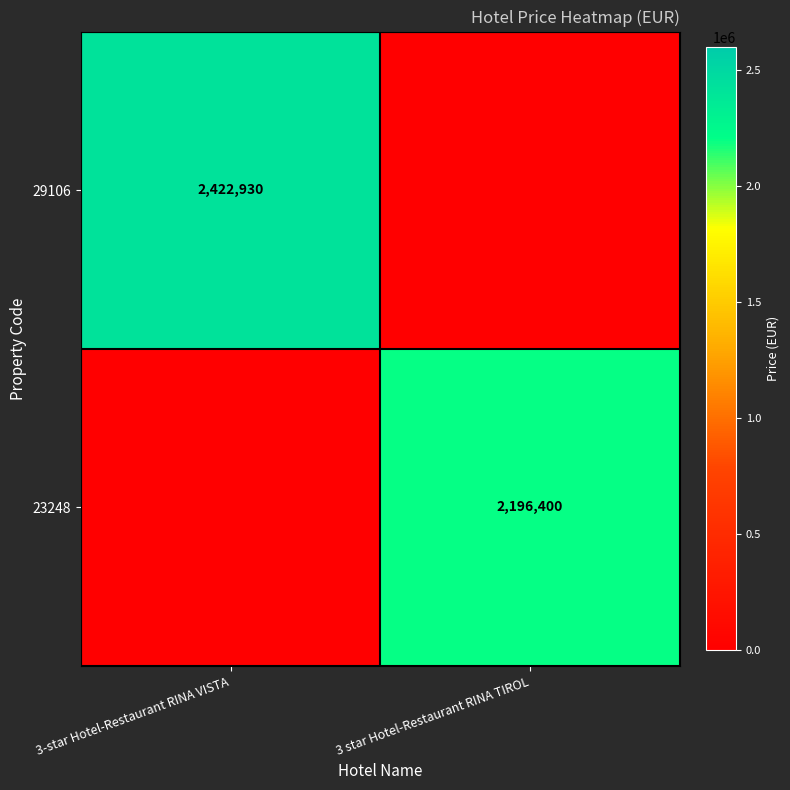

The 23248 series shows 2999831 at 3 star Hotel-Restaurant RINA TIROL. True or false?

False